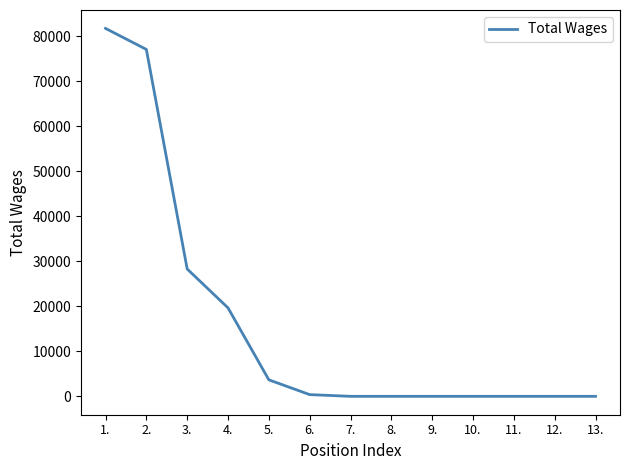

Does the chart display data point markers on the line(s)?

No